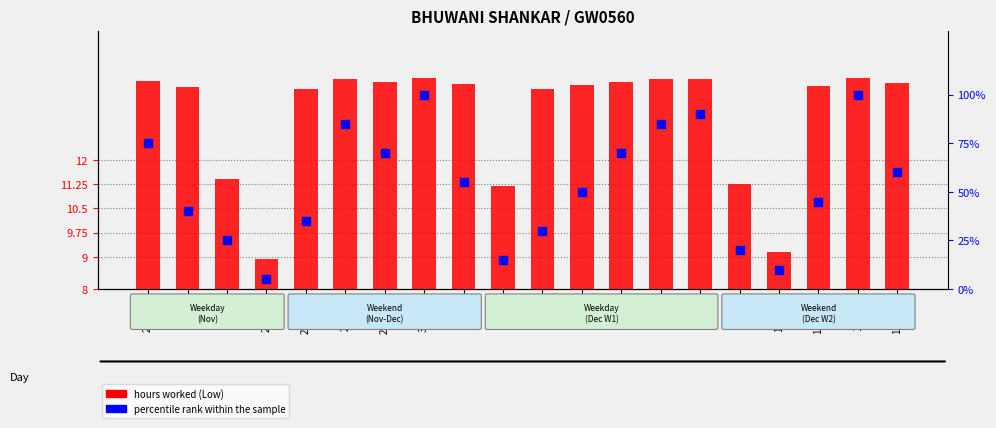

At which category is the sum across all series the highest?

30-Thu